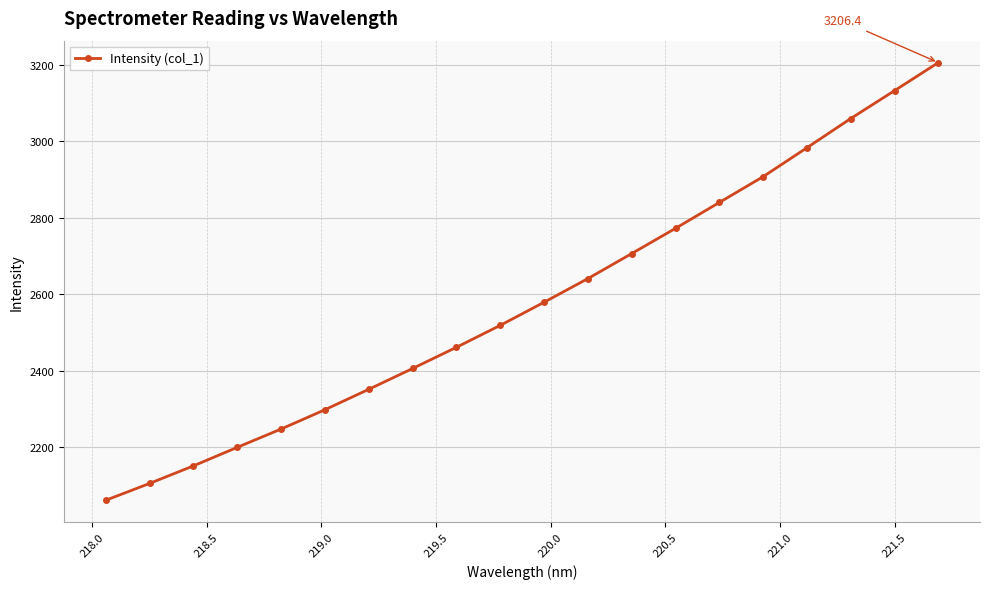

What is the maximum value shown in the chart?

3206.4